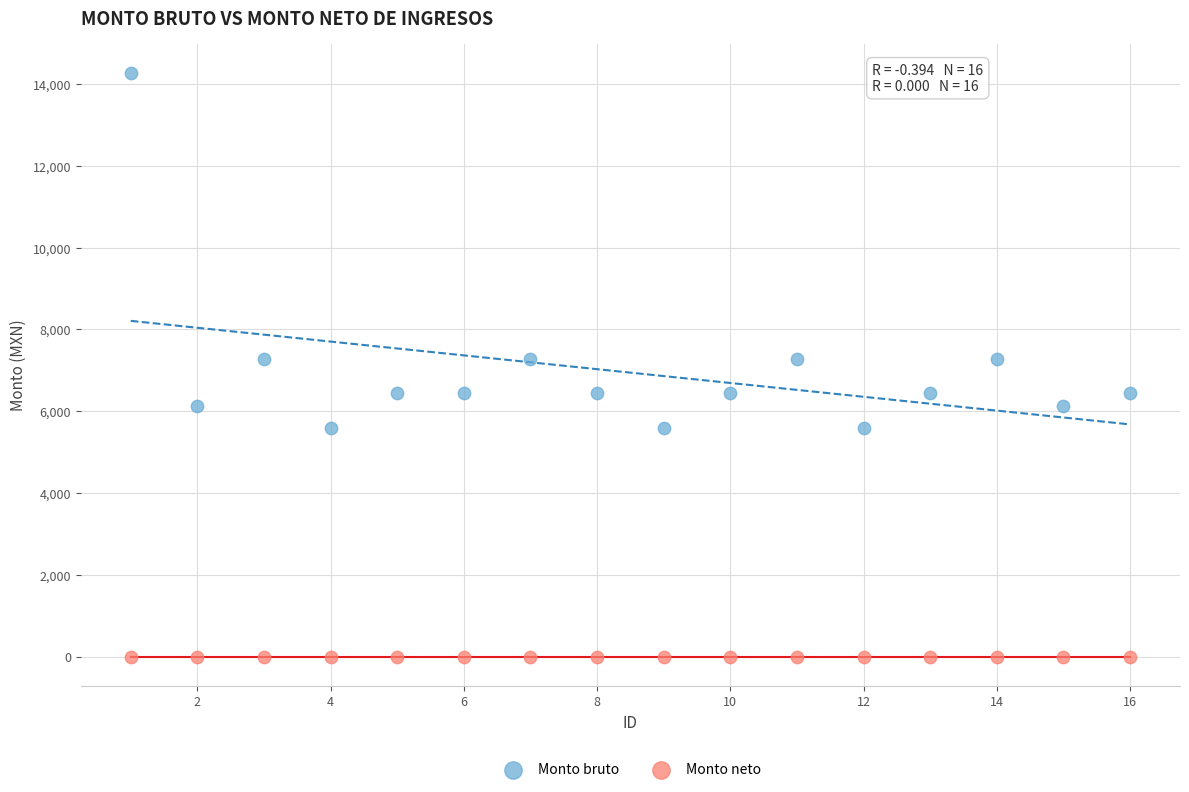

Which series reaches the minimum Y coordinate?

Monto neto